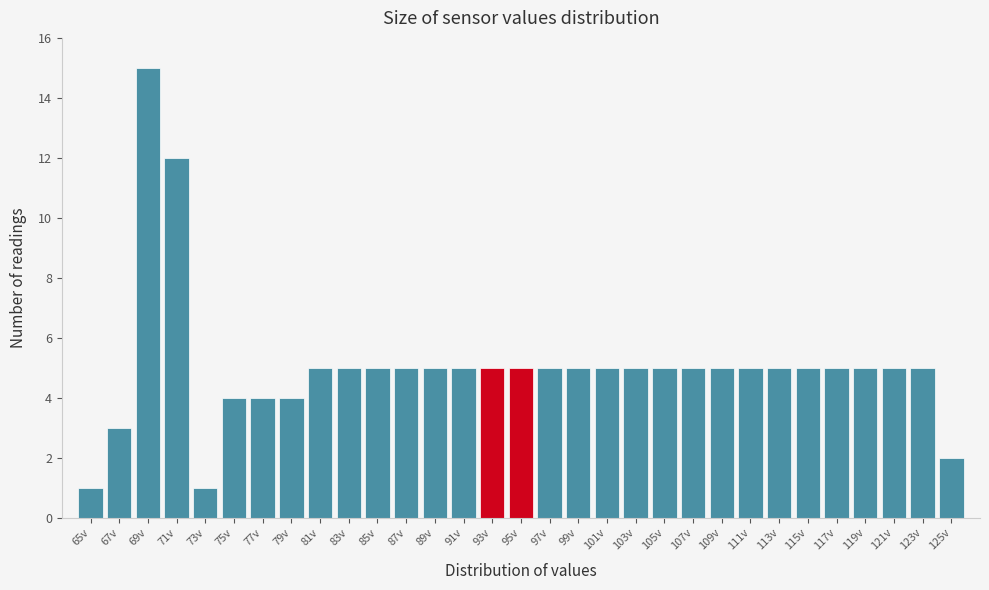

Is it true that the value at 115v is 5?

True